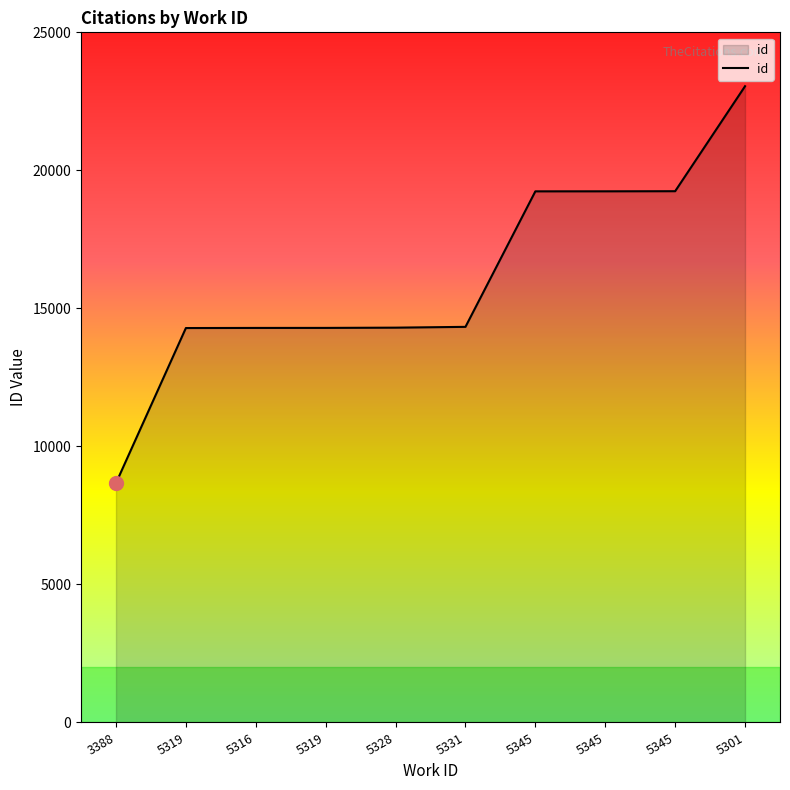

Does the chart have visible grid lines?

No